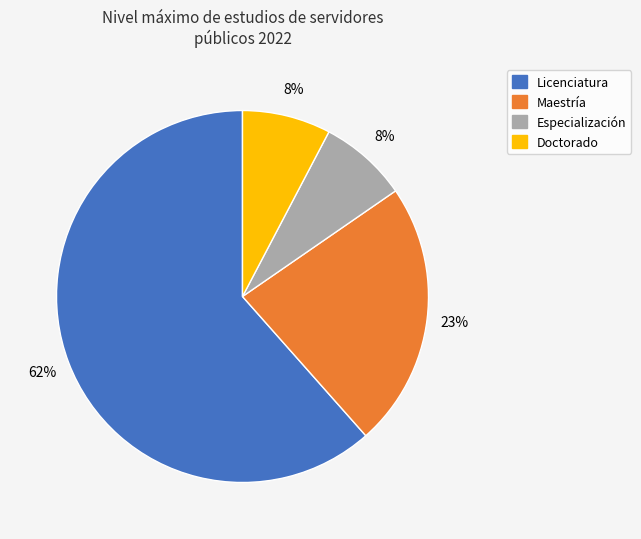

To the nearest percent, what is the average slice percentage?

25%